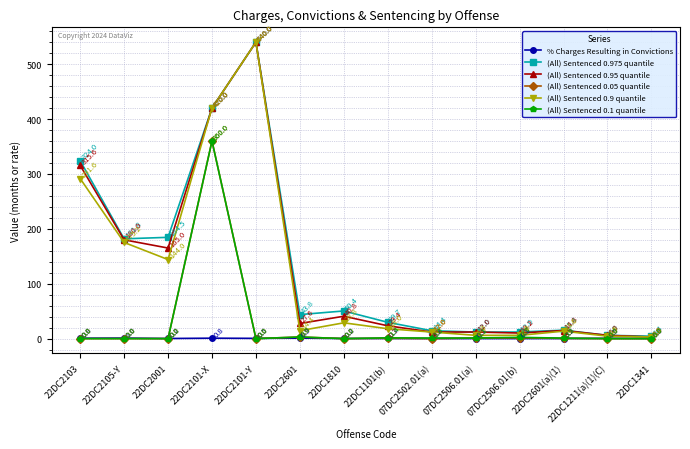

Where is the first local minimum for (All) Sentenced 0.95 quantile?

22DC2001